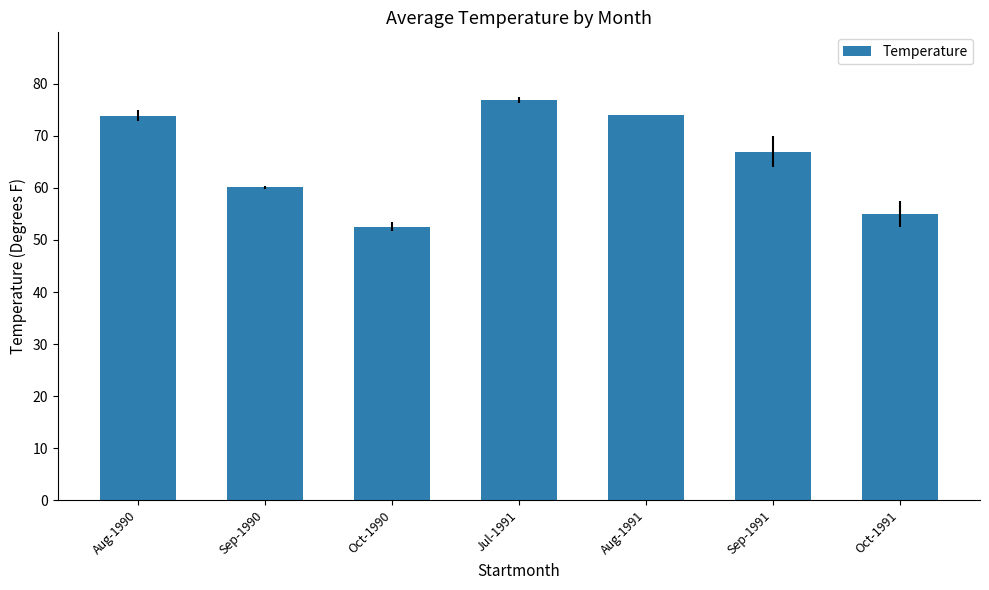

What is the sum of all values?

459.5